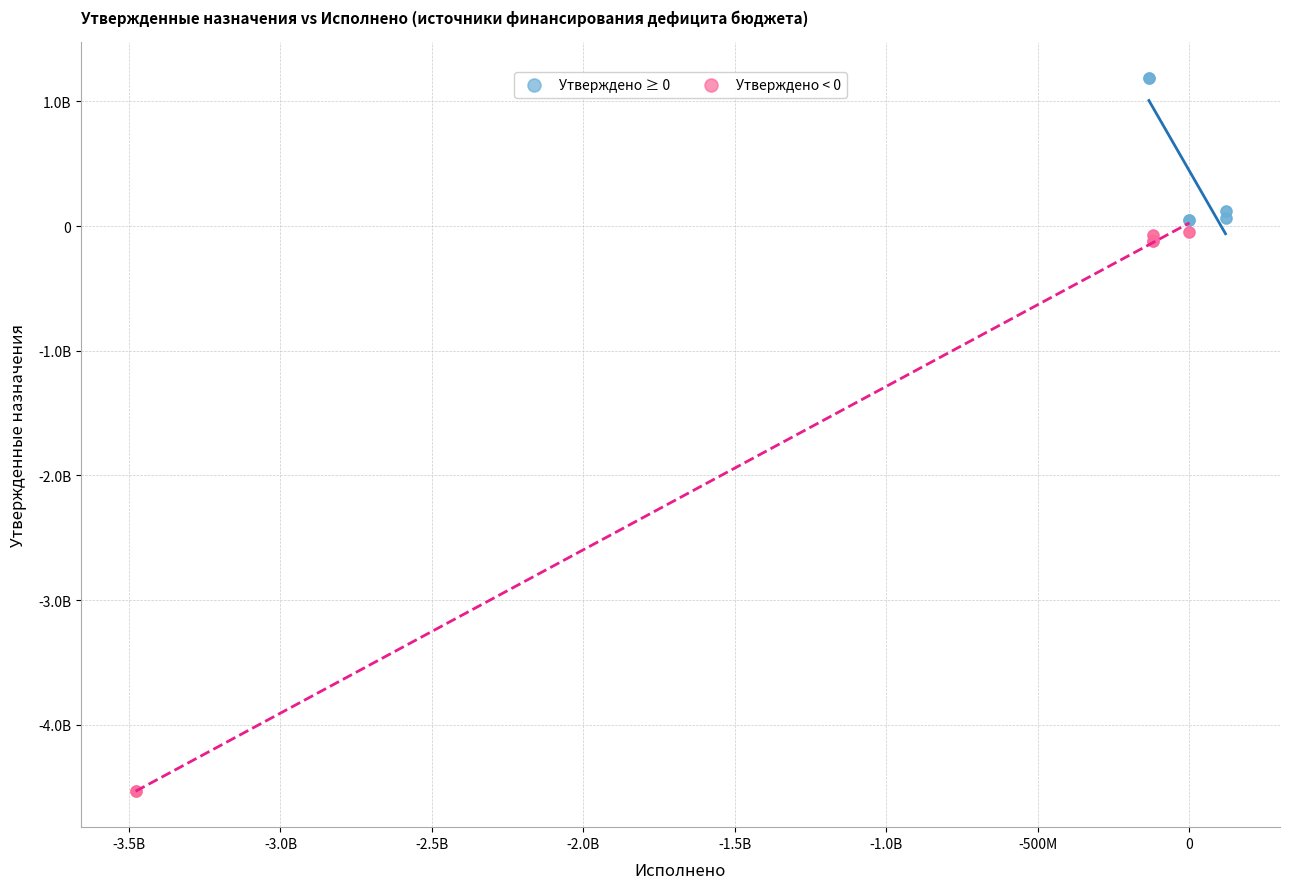

Which series has the largest Y range (max minus min)?

Утверждено < 0